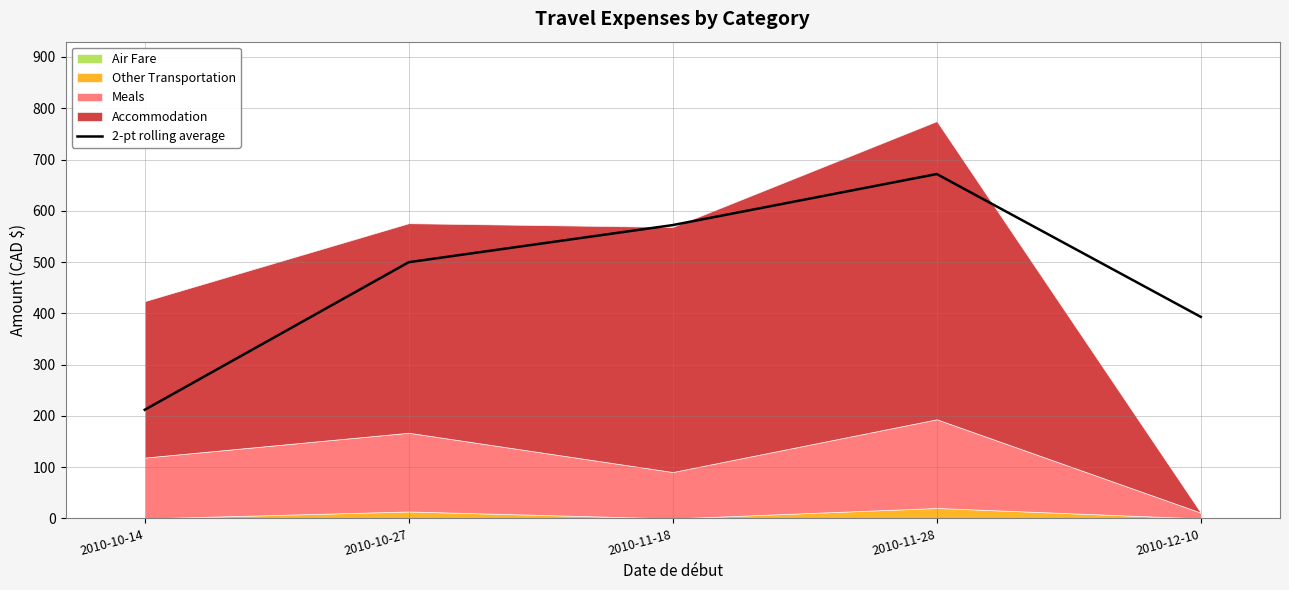

True or false: the data has more than 1 interior local peaks.

False